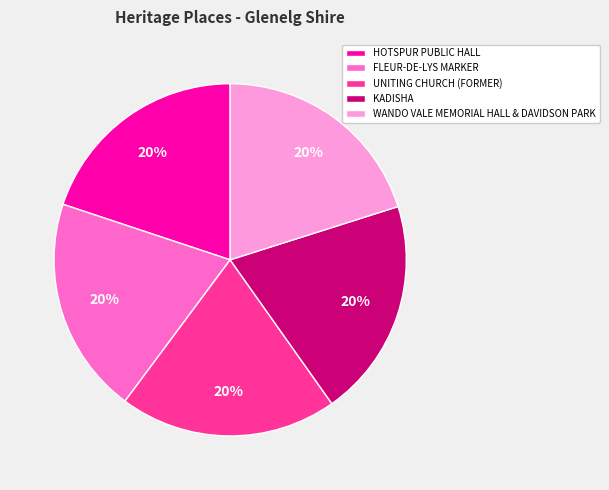

Is there any slice that represents more than half of the pie?

No